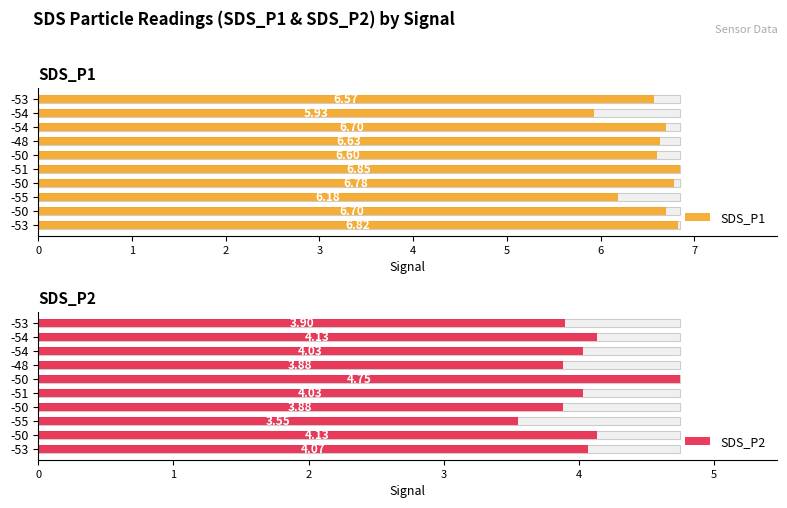

Which series has the largest range (max minus min)?

SDS_P2